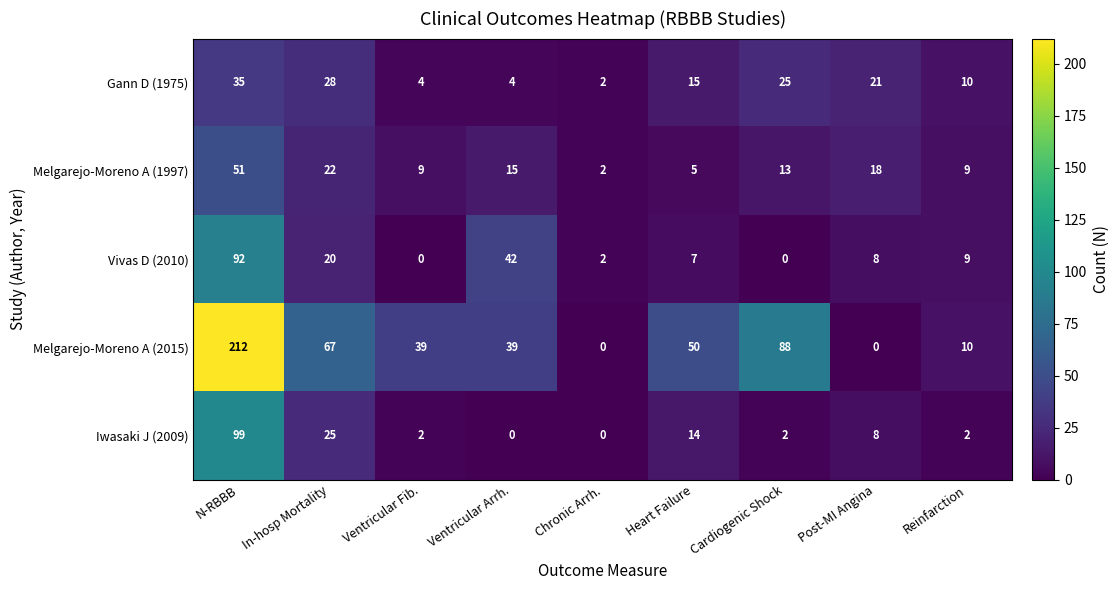

List the series in order of their peak value, highest first.

Melgarejo-Moreno A (2015), Iwasaki J (2009), Vivas D (2010), Melgarejo-Moreno A (1997), Gann D (1975)